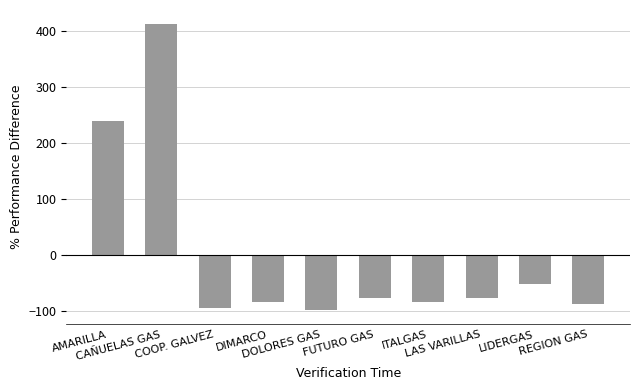

Where does the data first go above -76?

AMARILLA